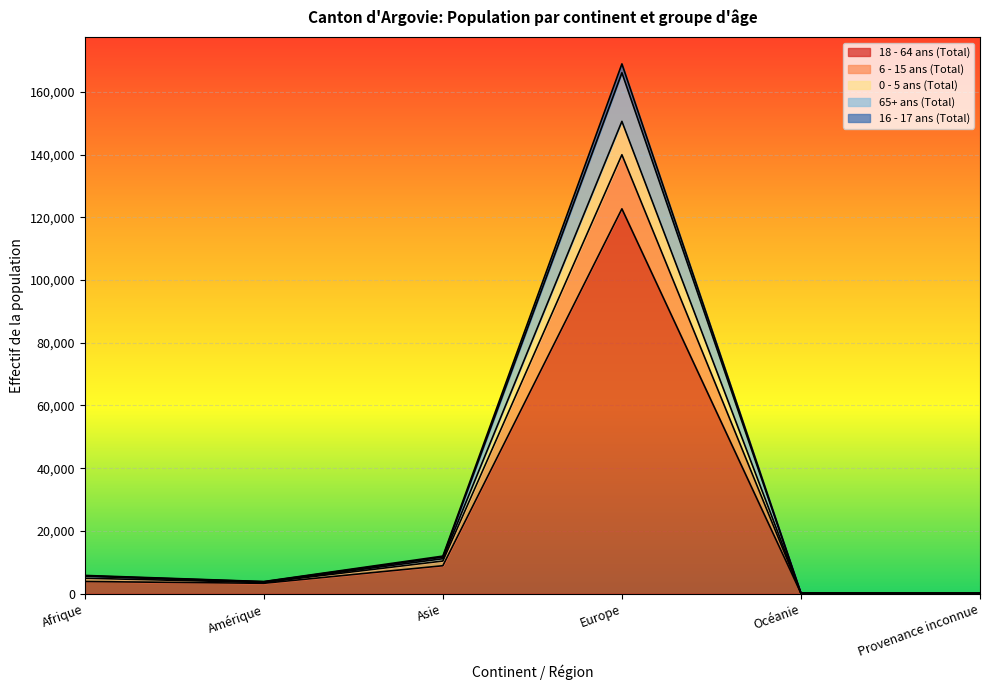

What is the maximum value shown in the chart?

168899